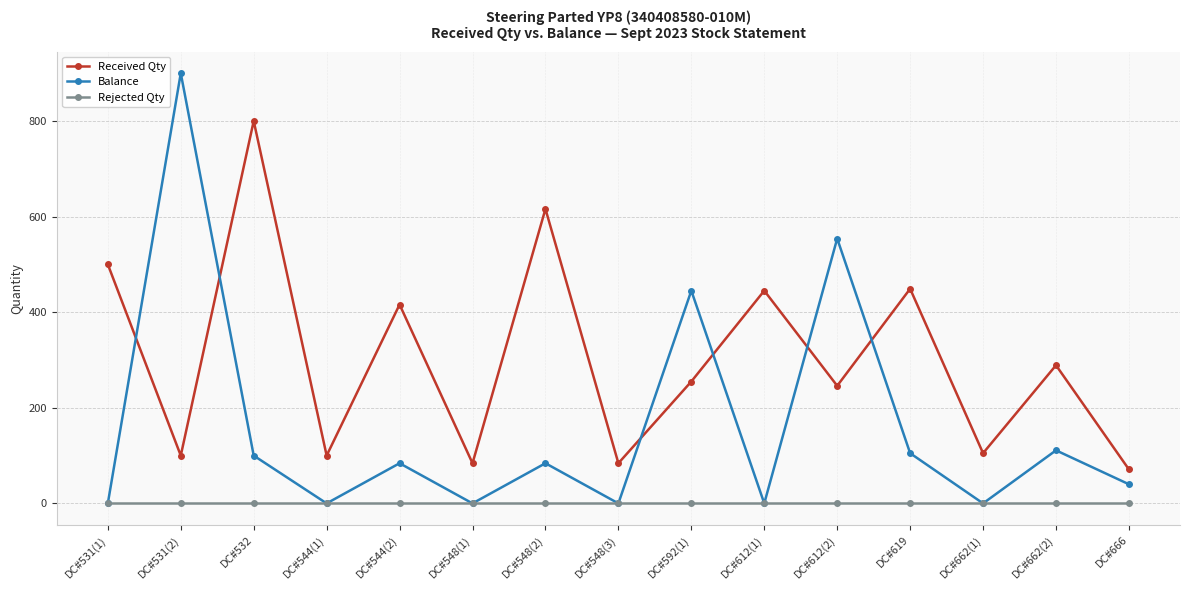

What is the total value across all series at DC#612(1)?

445